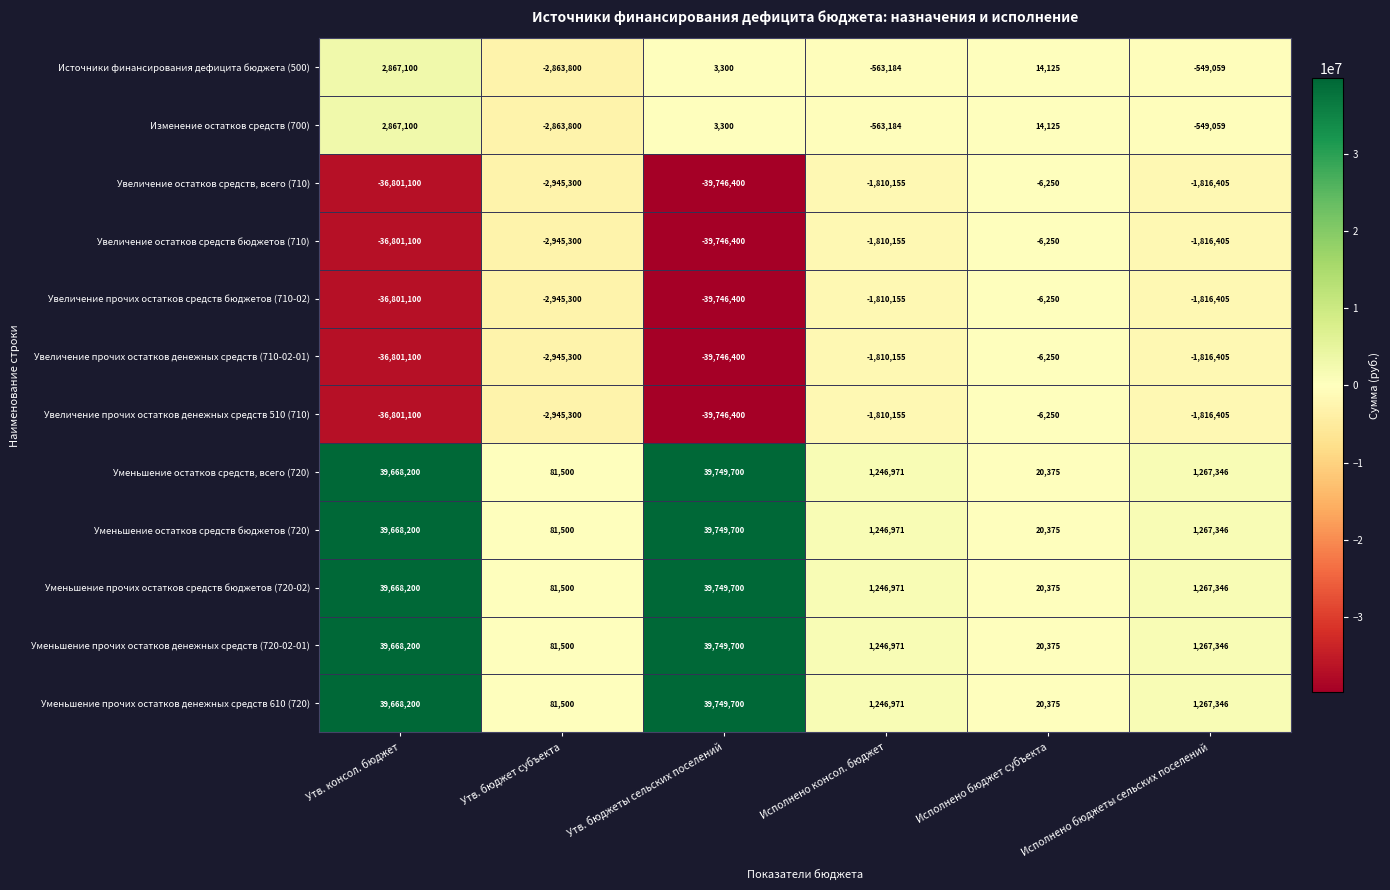

What is the spread (max minus min) of values at Утв. консол. бюджет?

76469300